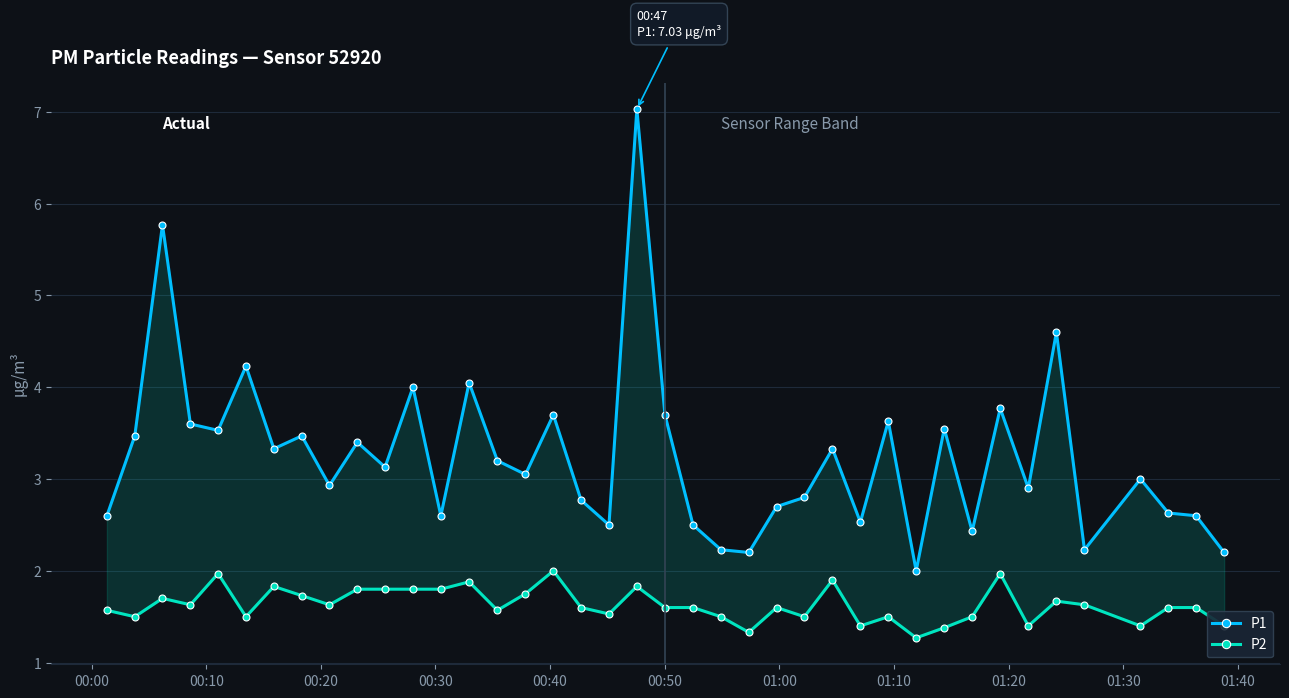

Which category has the lowest value across all series?

29